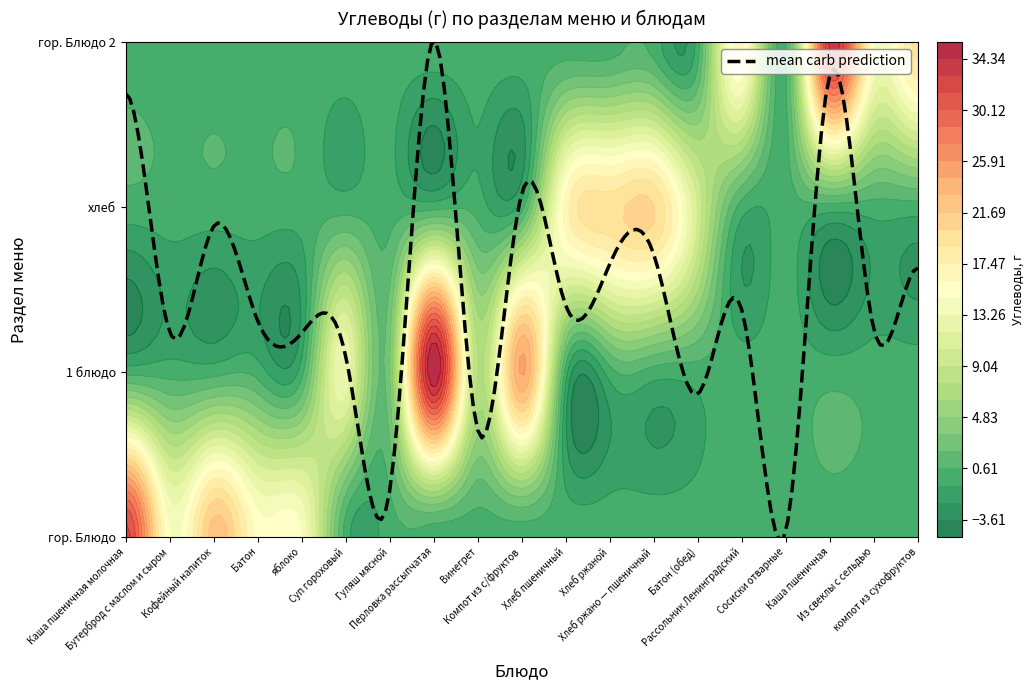

What is the highest value of the гор. Блюдо series?

32.0